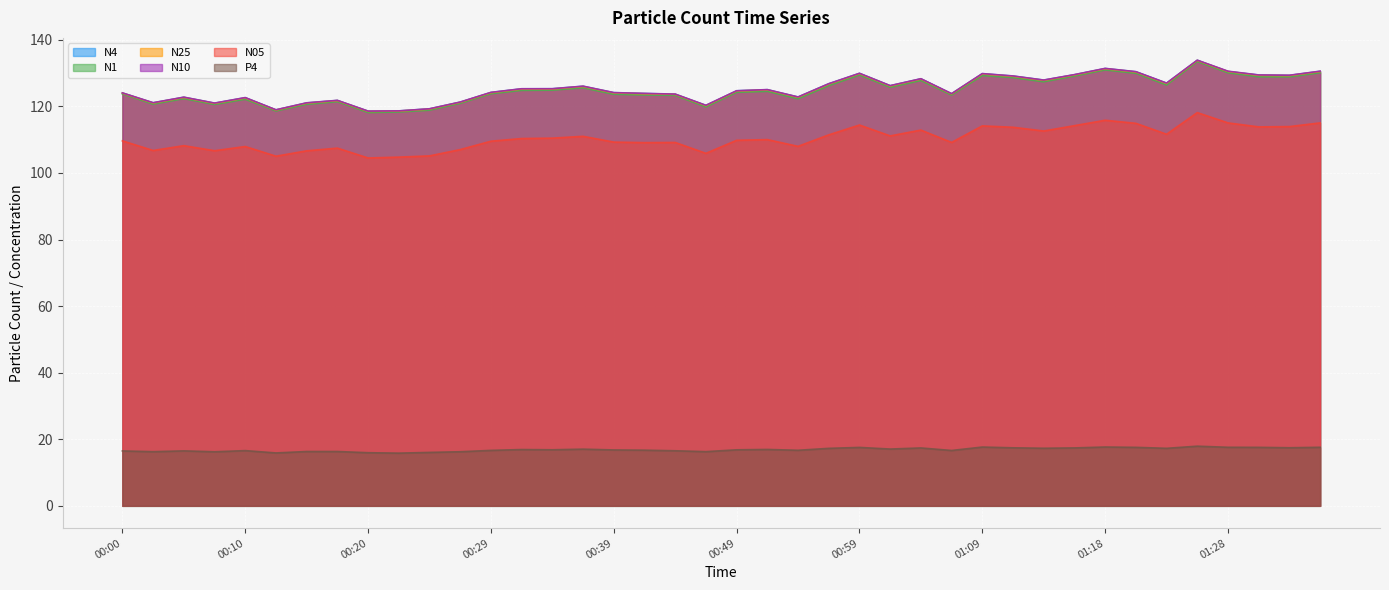

What is the total value across all series at 00:15?

606.6